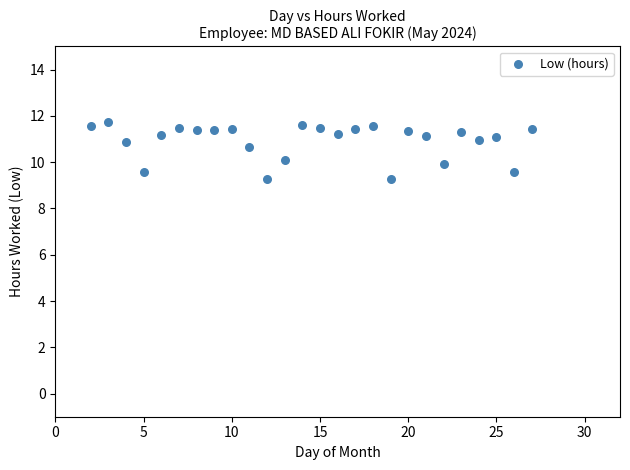

What is the range of Y values (max minus min)?

2.4